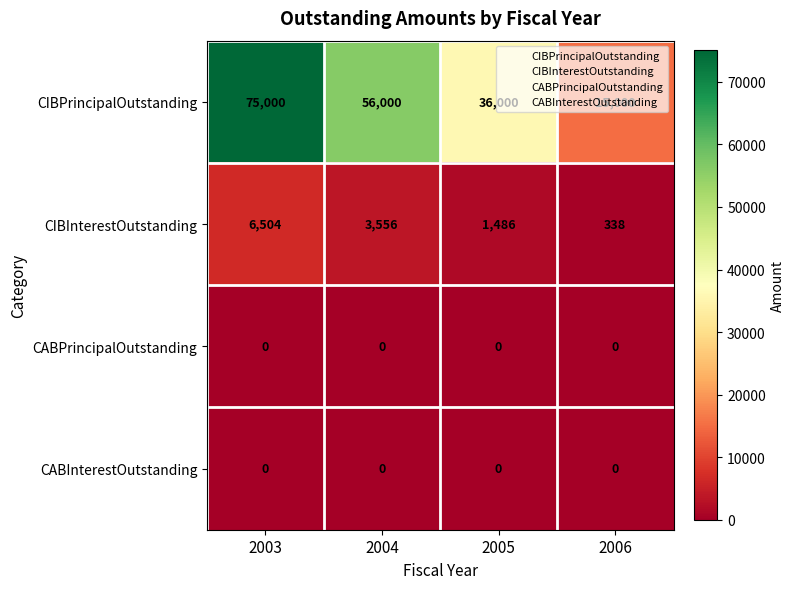

The CABInterestOutstanding series shows 0 at 2006. True or false?

True